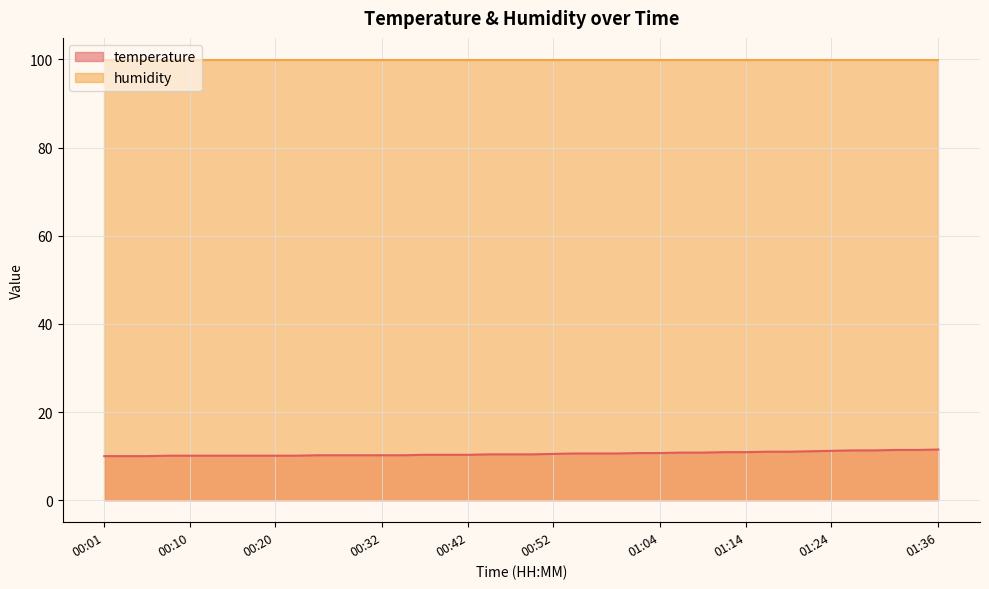

Does the chart display data point markers on the line(s)?

No